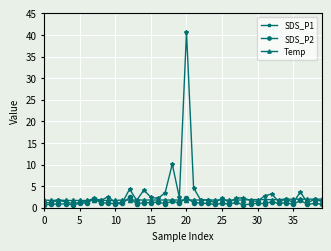

Is this an area chart (filled region under the line)?

No